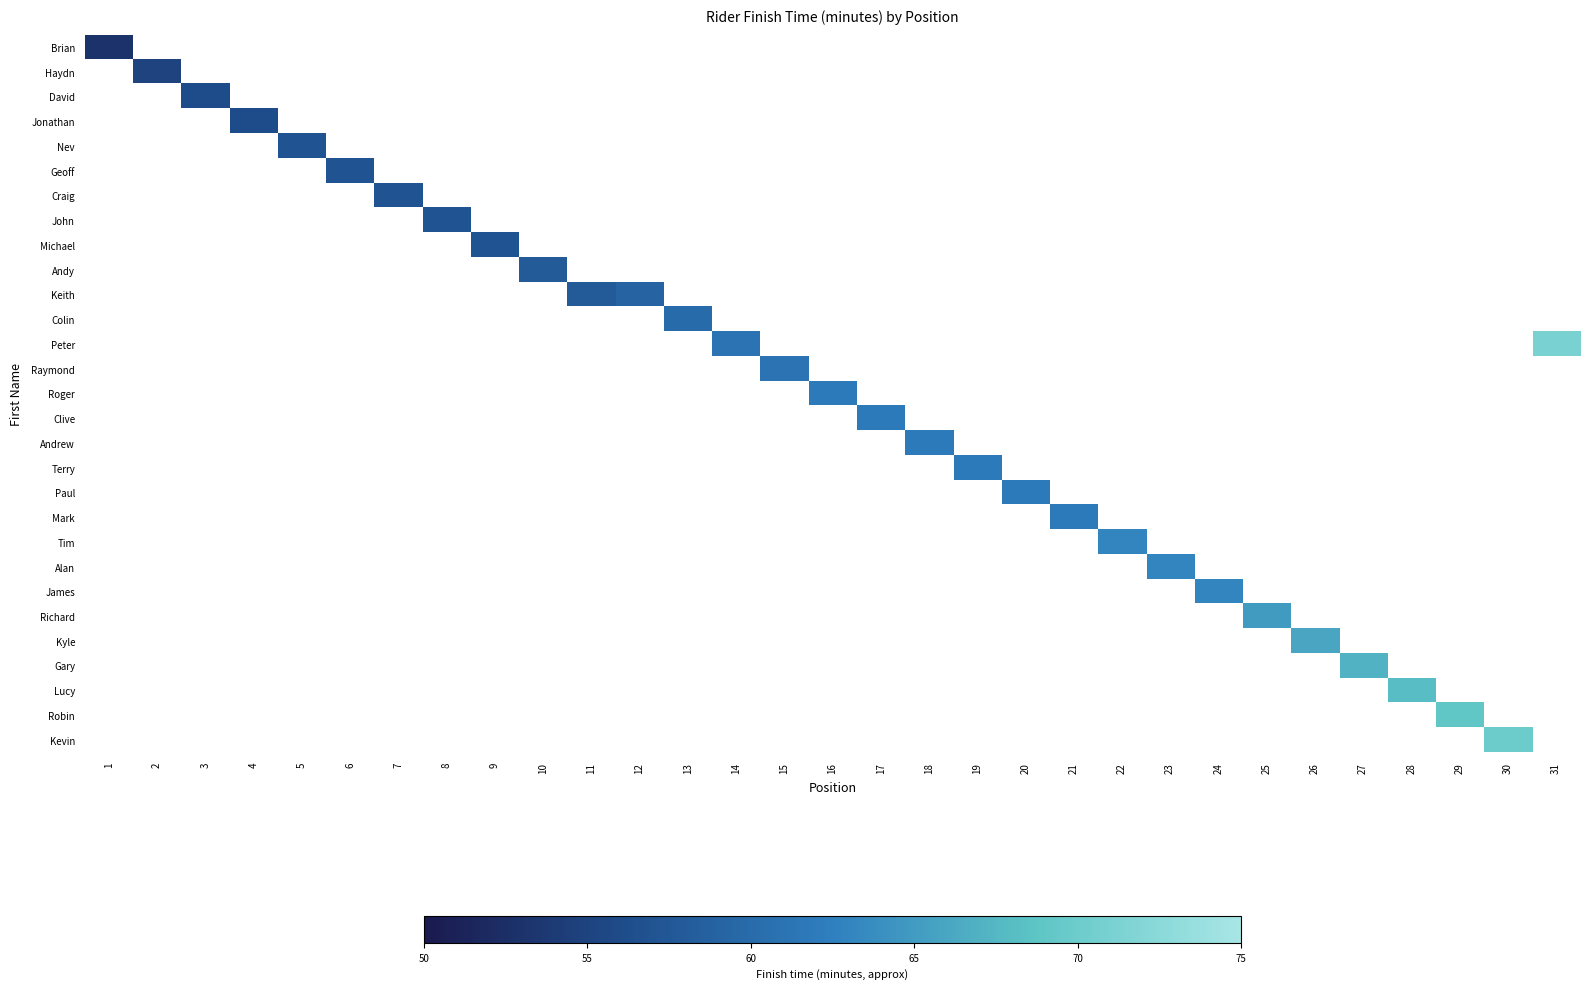

How many categories are shown in the chart?

31